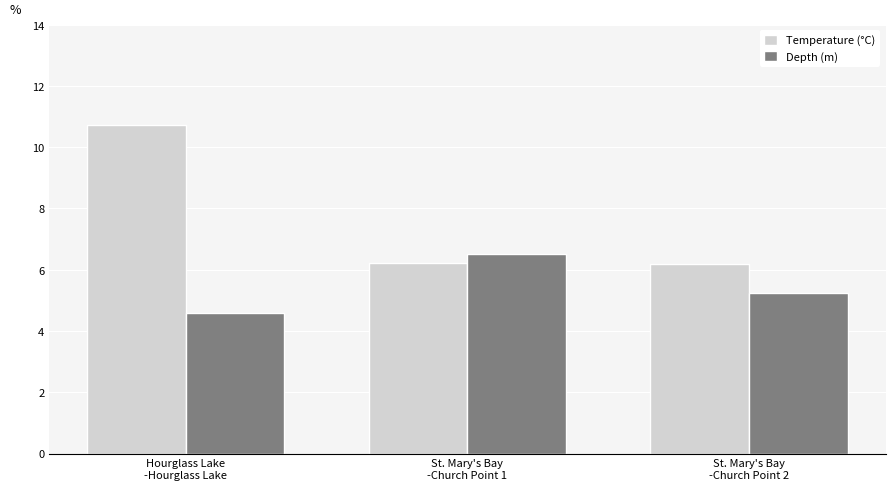

Which series has the widest spread of values?

Temperature (°C)